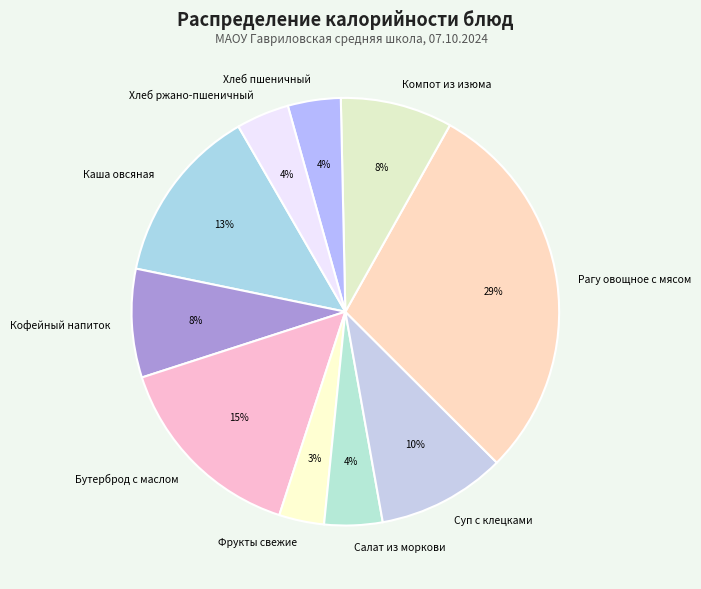

Between Бутерброд с маслом and Каша овсяная, which is larger?

Бутерброд с маслом